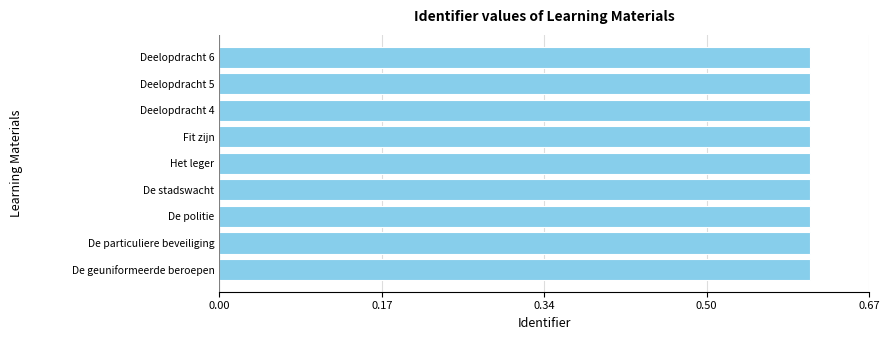

How many categories are shown in the chart?

9